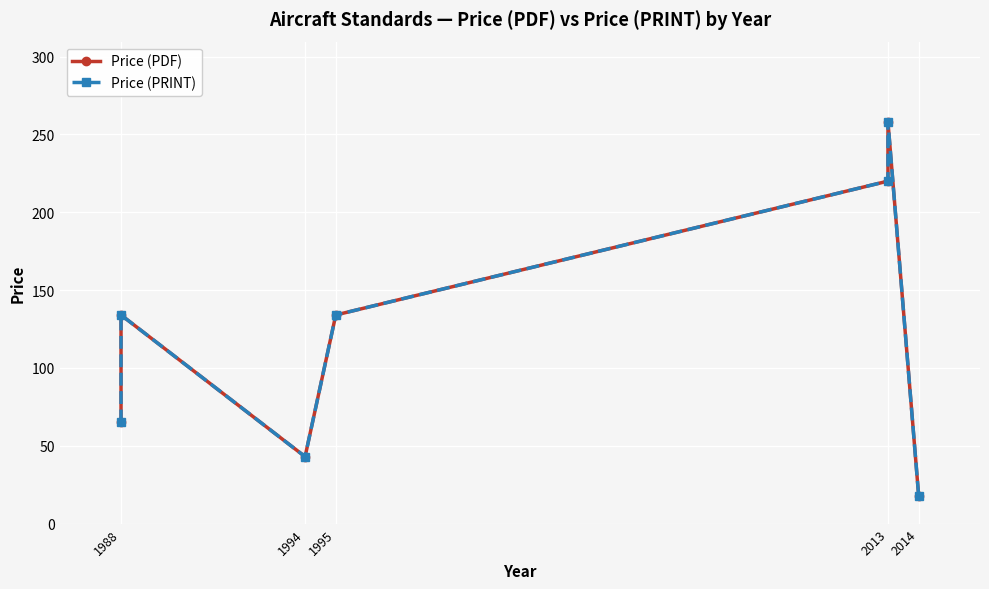

Is it true that Price (PRINT) equals 59 at 1994?

False